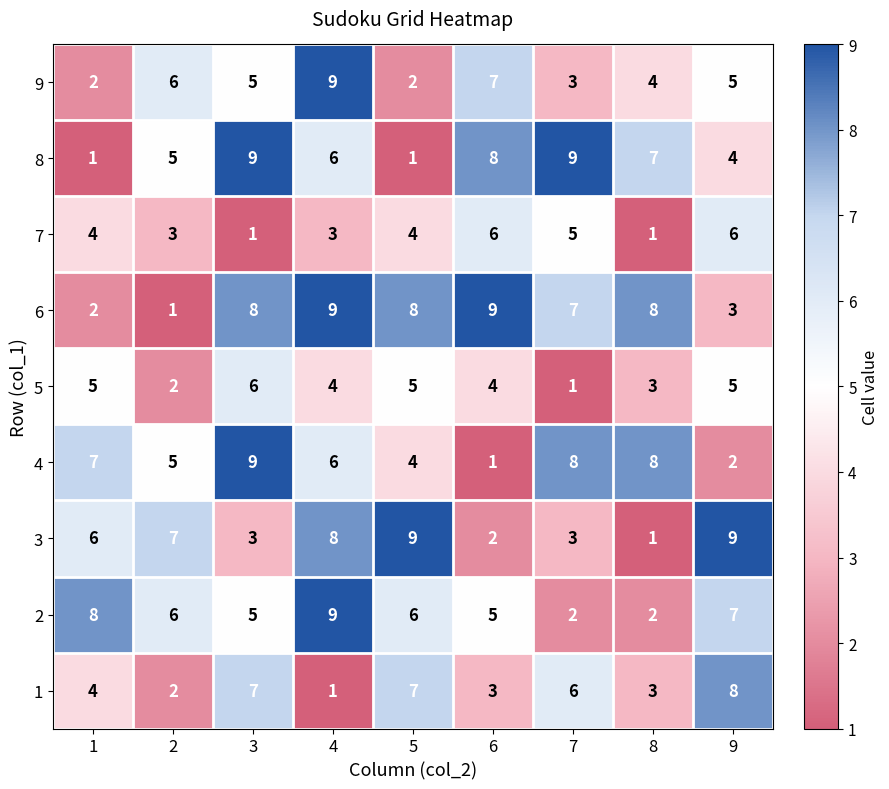

What is the total value across all series at 2?

37